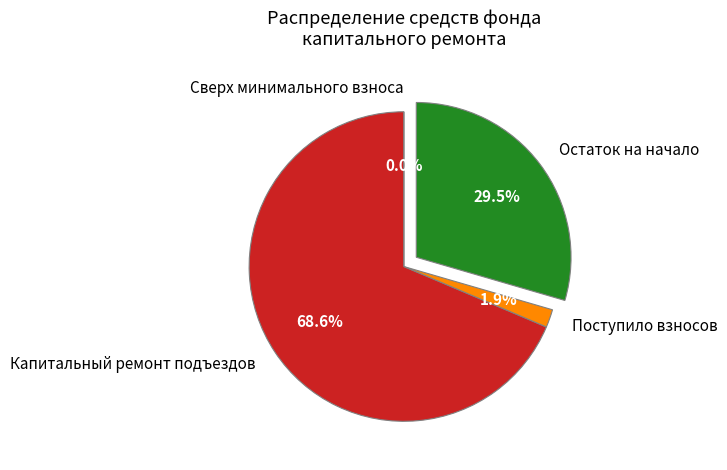

Which category has the biggest portion of the pie?

Капитальный ремонт подъездов